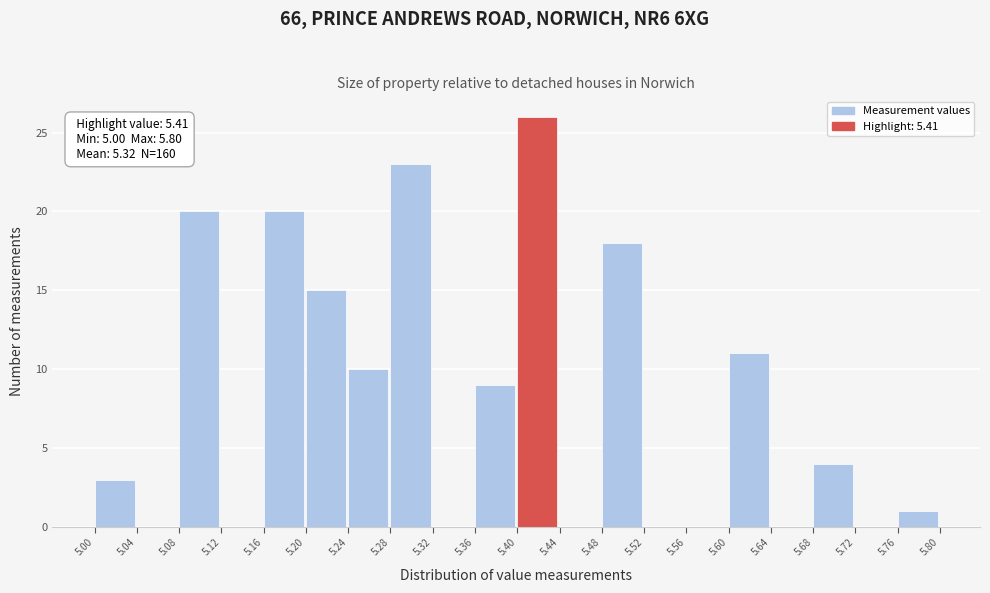

Over which range of the x-axis is the bar tallest?

5.40 to 5.44